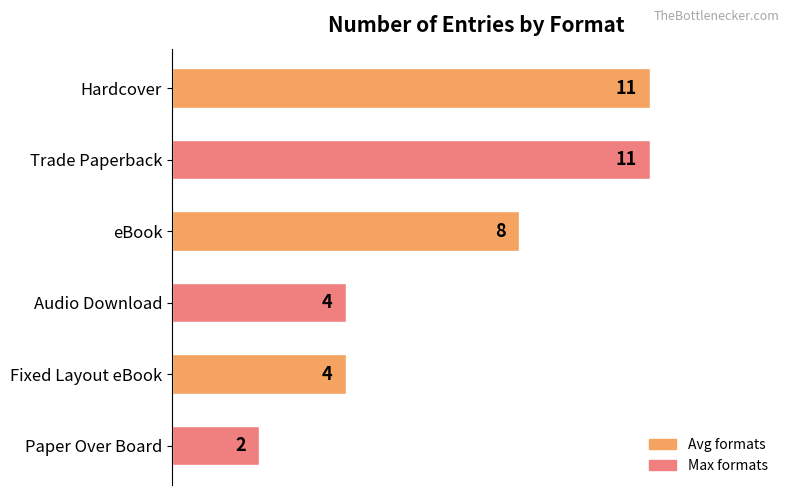

Count the number of data series in this chart.

1